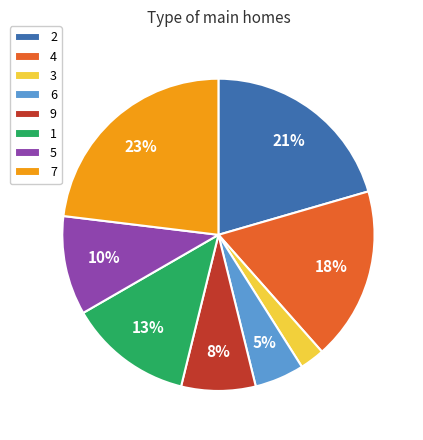

What is the smallest slice in the pie chart?

3